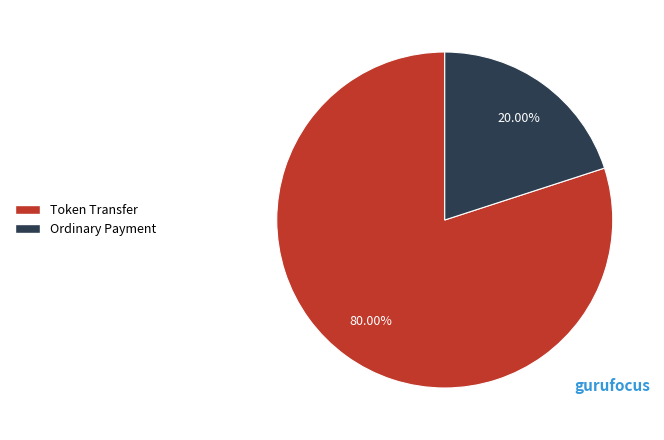

How many segments does this pie chart have?

2